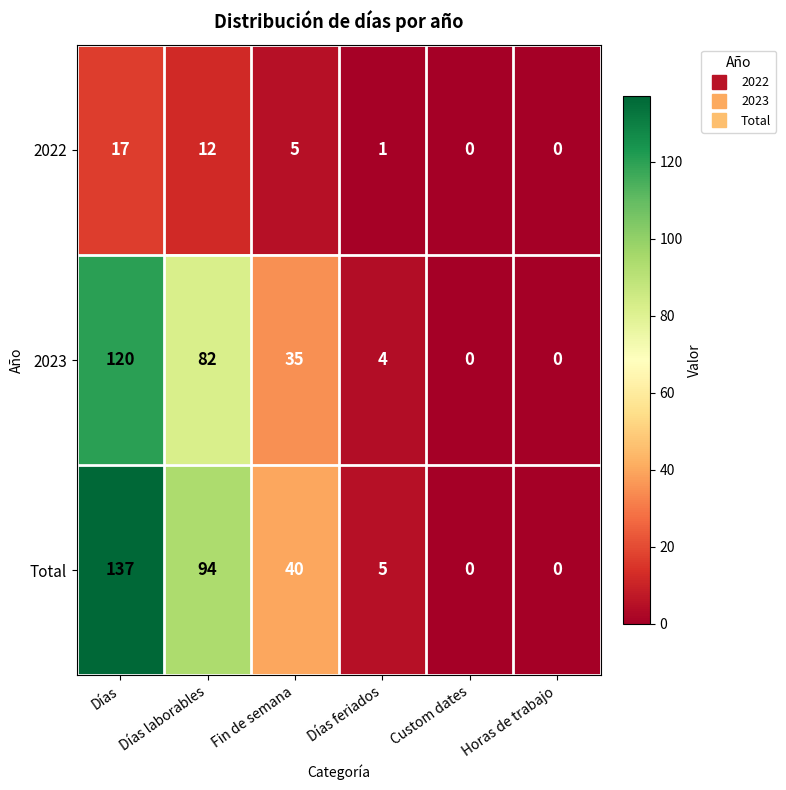

At which label is 2023 closest to 60?

Días laborables